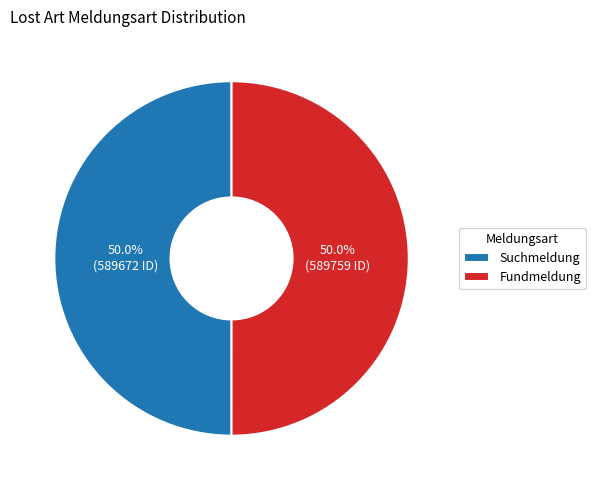

What is the ratio of the value at Suchmeldung to the value at Fundmeldung?

1.0